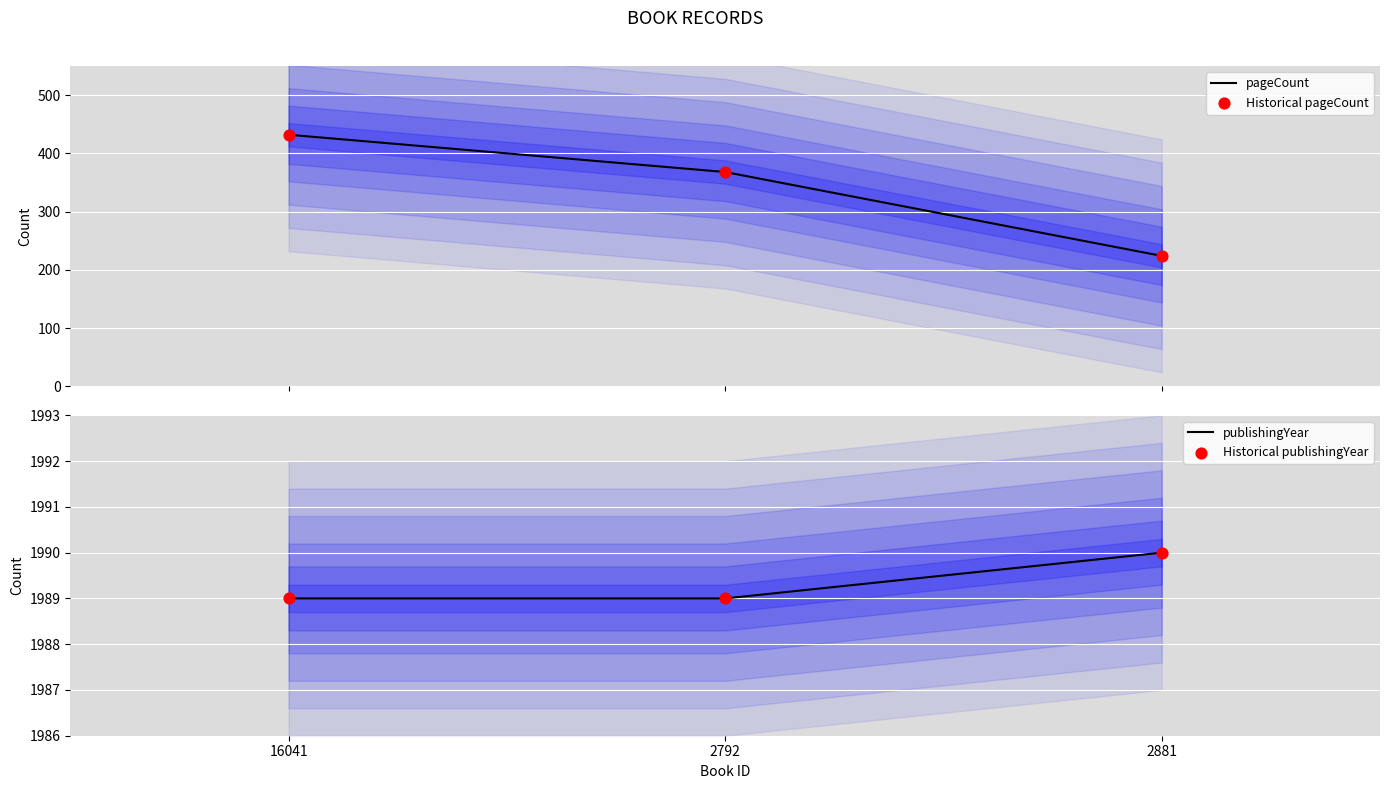

Which series reaches the minimum Y coordinate?

pageCount